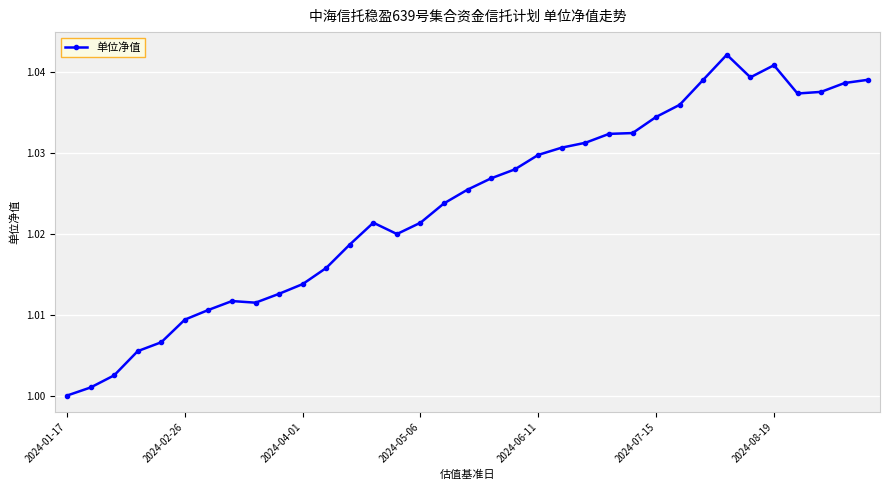

True or false: there are more than 1 points higher than both neighbors.

True